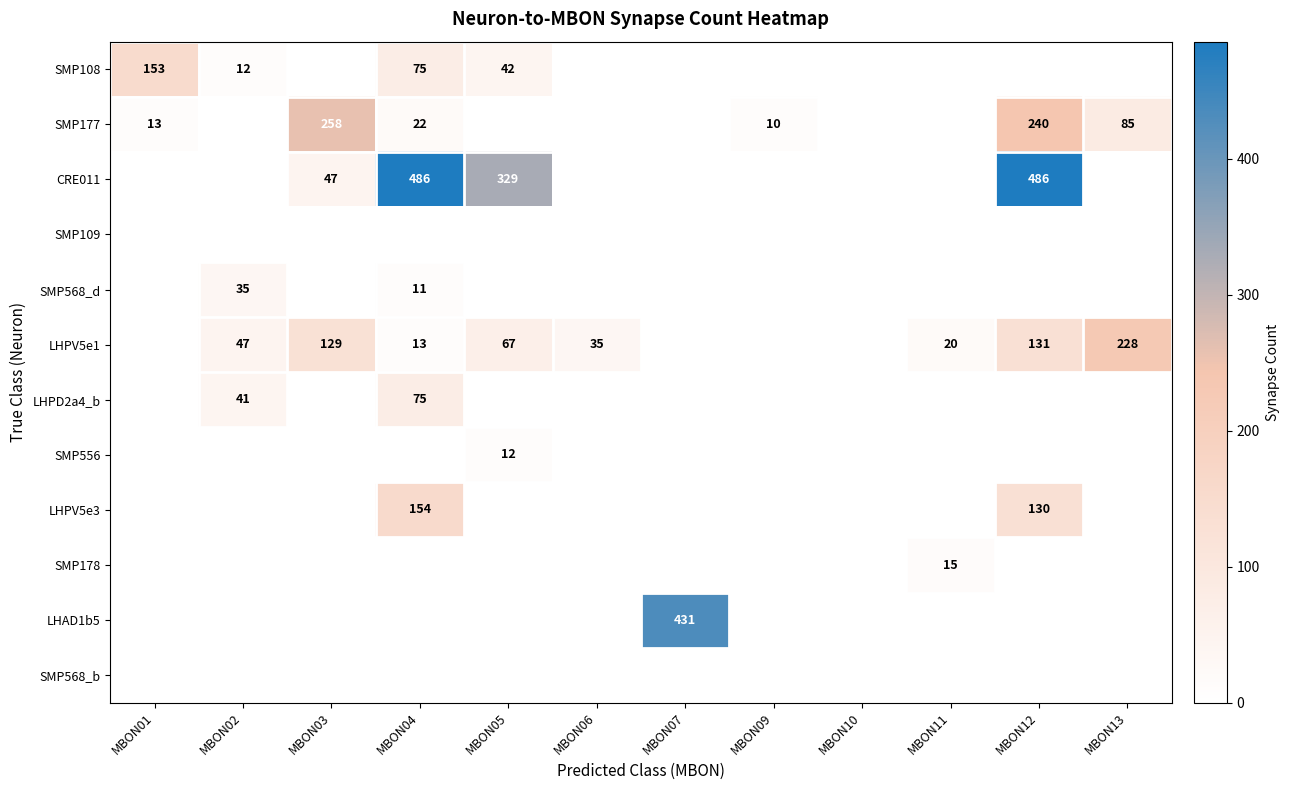

At which category is the sum across all series the highest?

MBON12